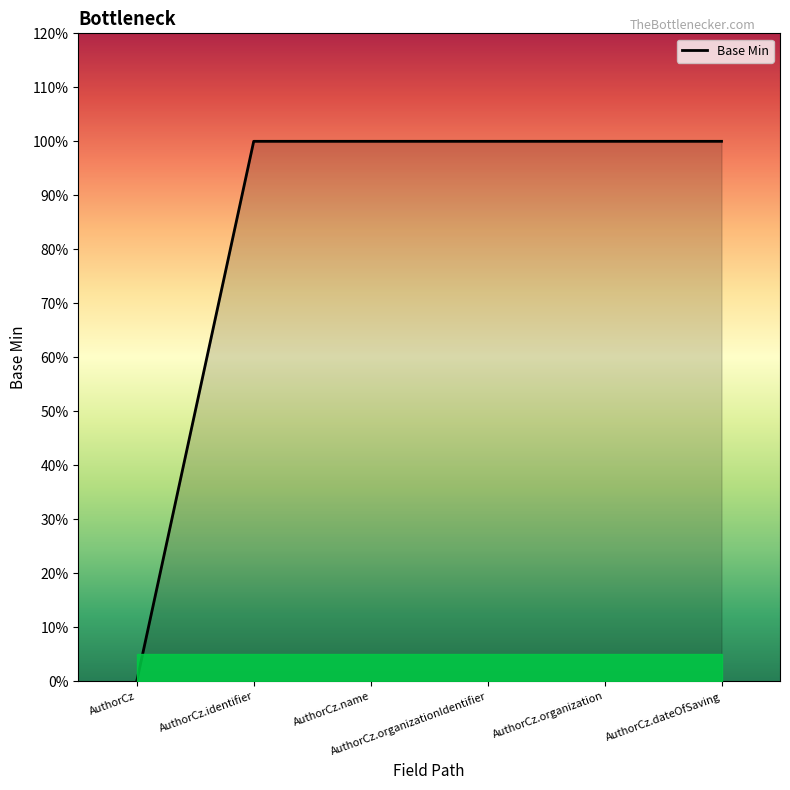

The value at AuthorCz.dateOfSaving is 1. True or false?

True